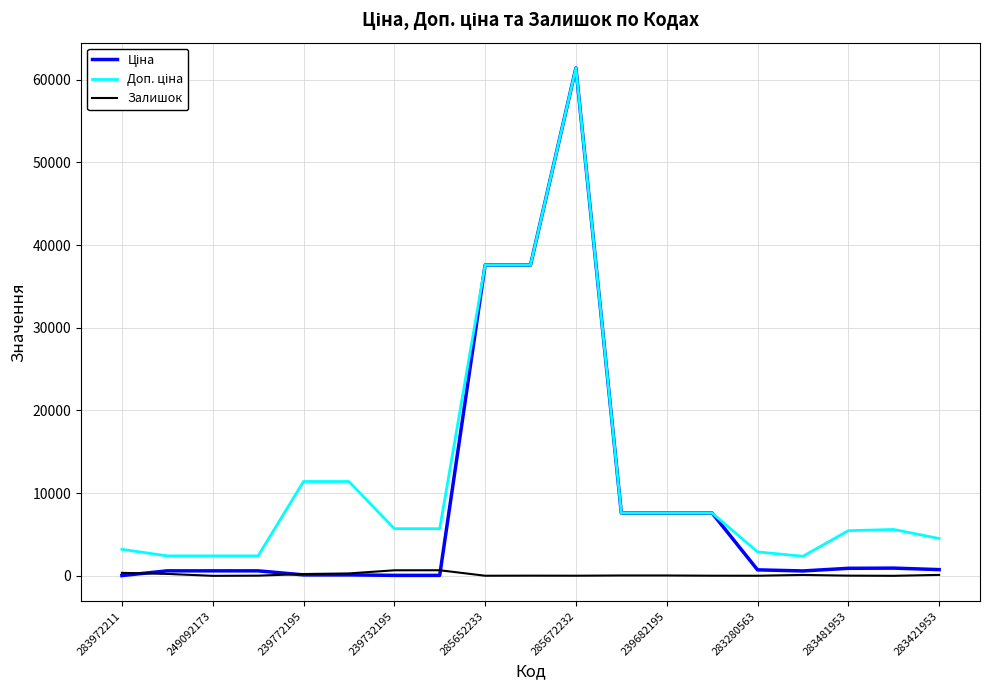

How many lines are shown in the chart?

3